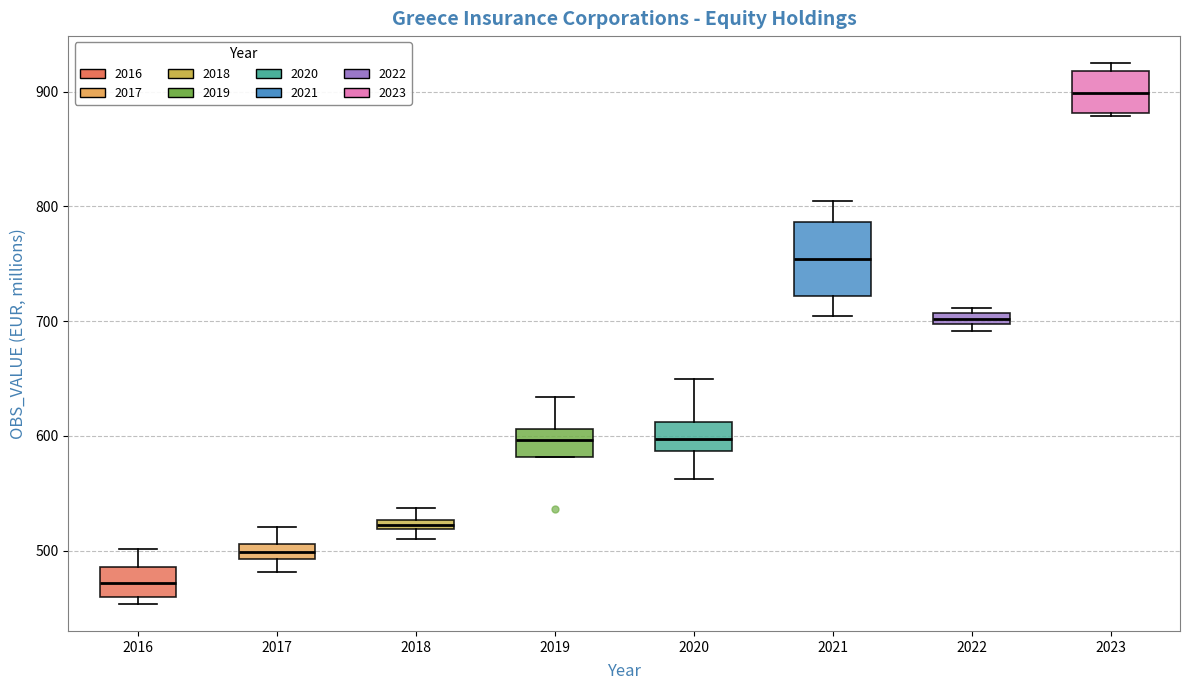

Which box's median line is the highest?

2023